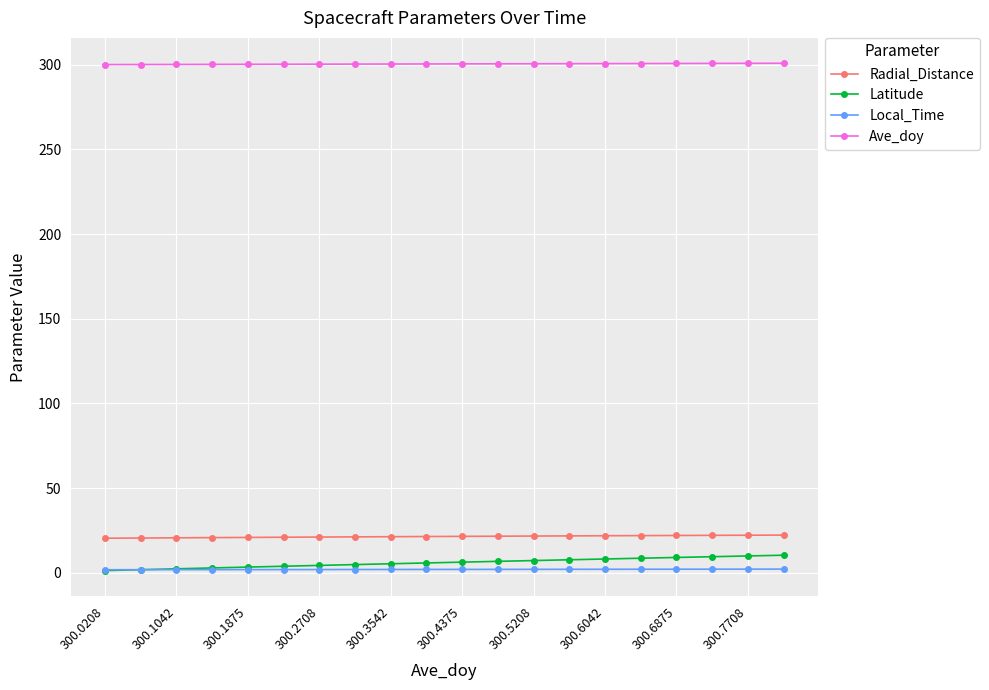

At how many categories does at least one series exceed 79?

20